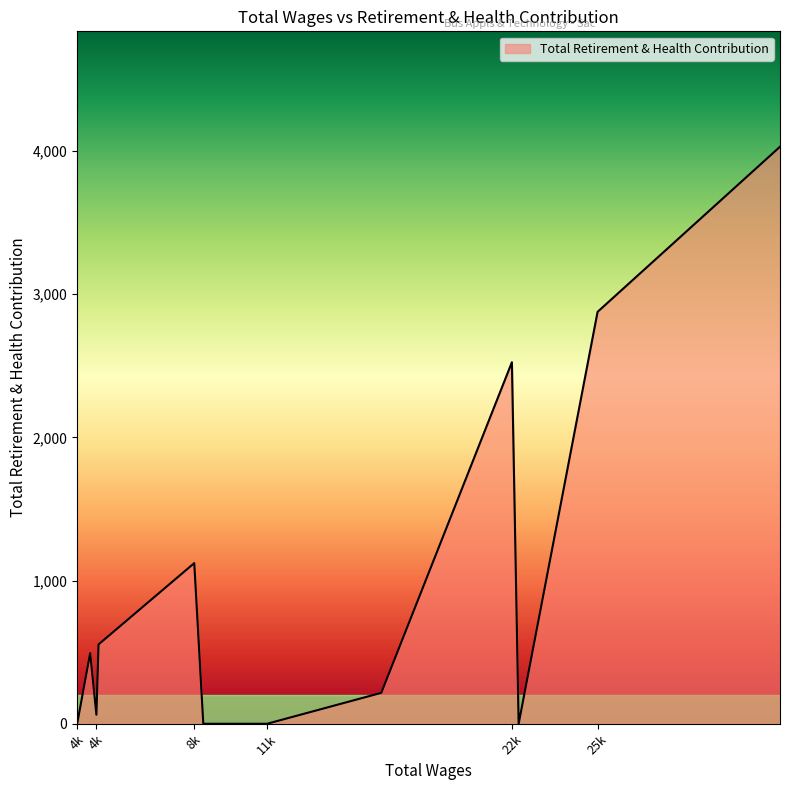

What is the difference between the maximum and minimum values?

4030